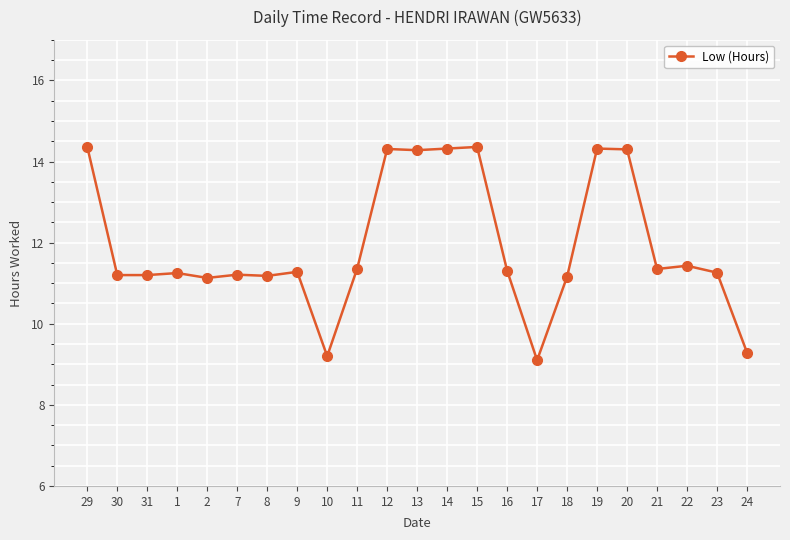

What is the label of the 22nd point from the right?

30